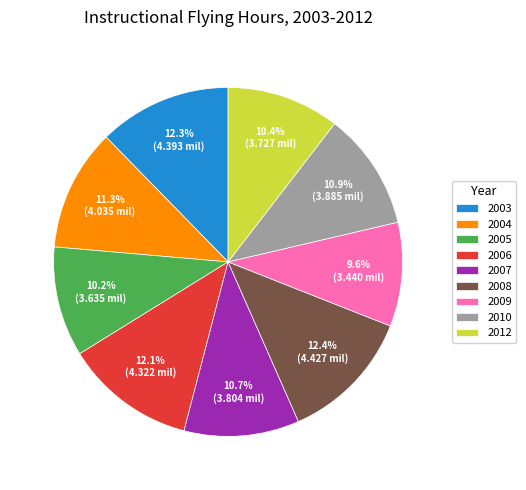

Does 2006 represent more than half of the total?

No